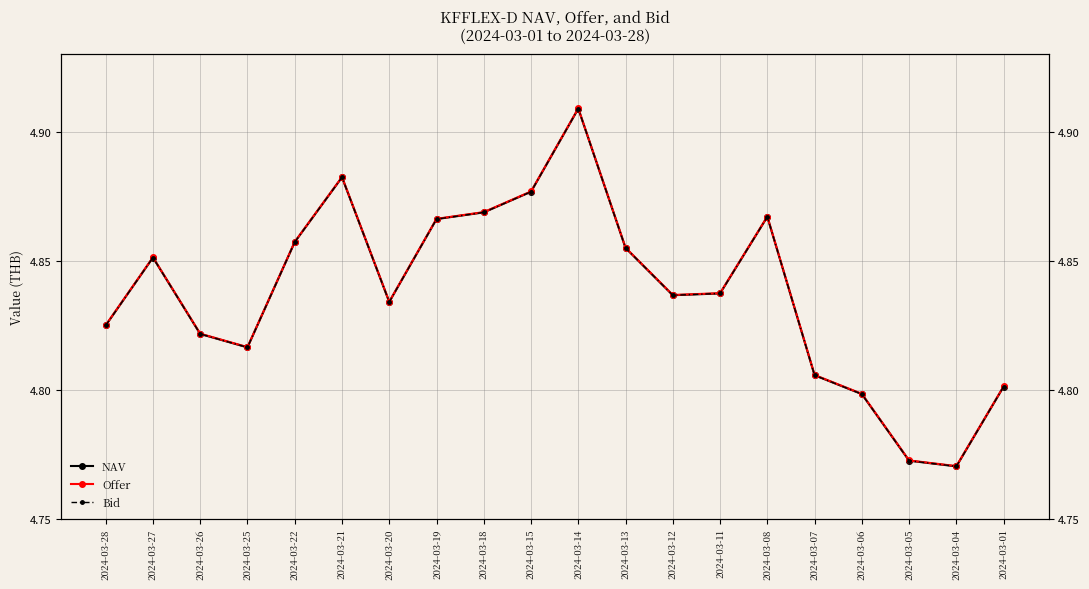

Between 2024-03-12 and 2024-03-07, which series saw the biggest shift?

Offer